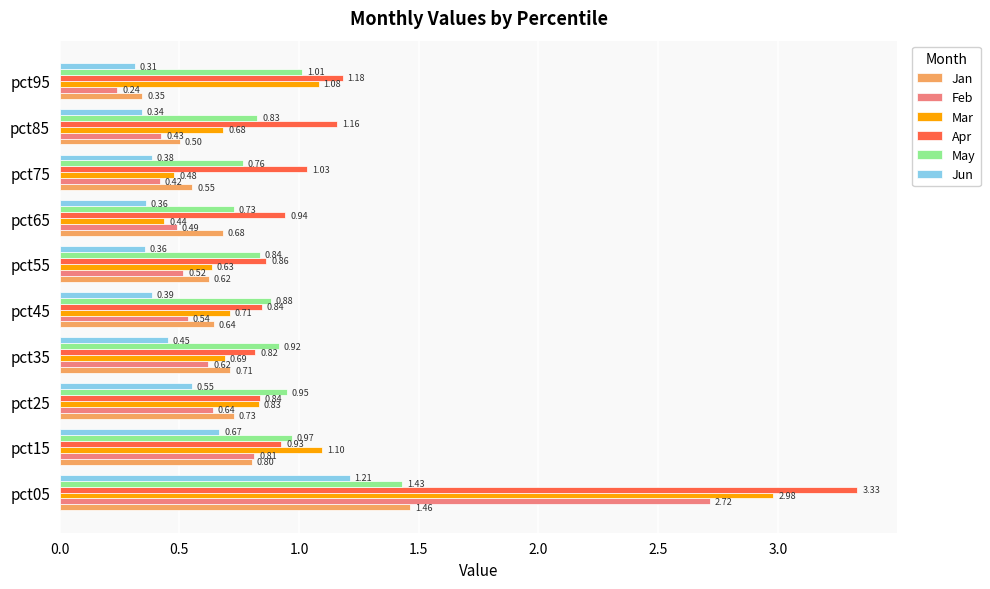

Which series has the largest range (max minus min)?

Mar